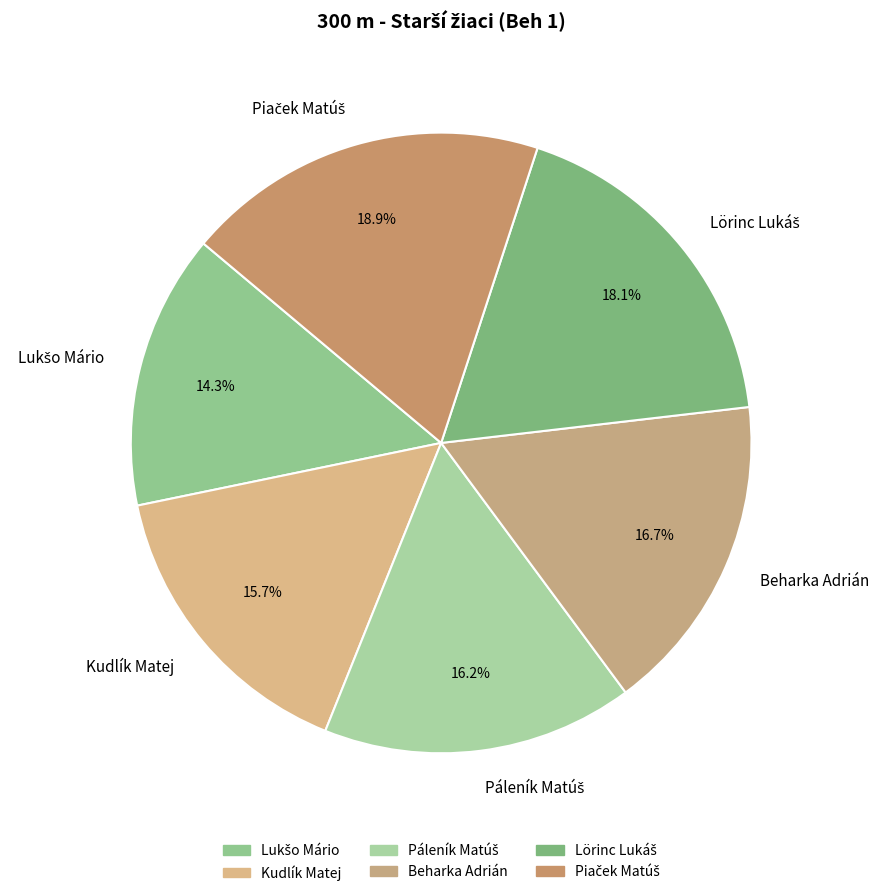

How much of the chart is everything except Beharka Adrián?

83.3%